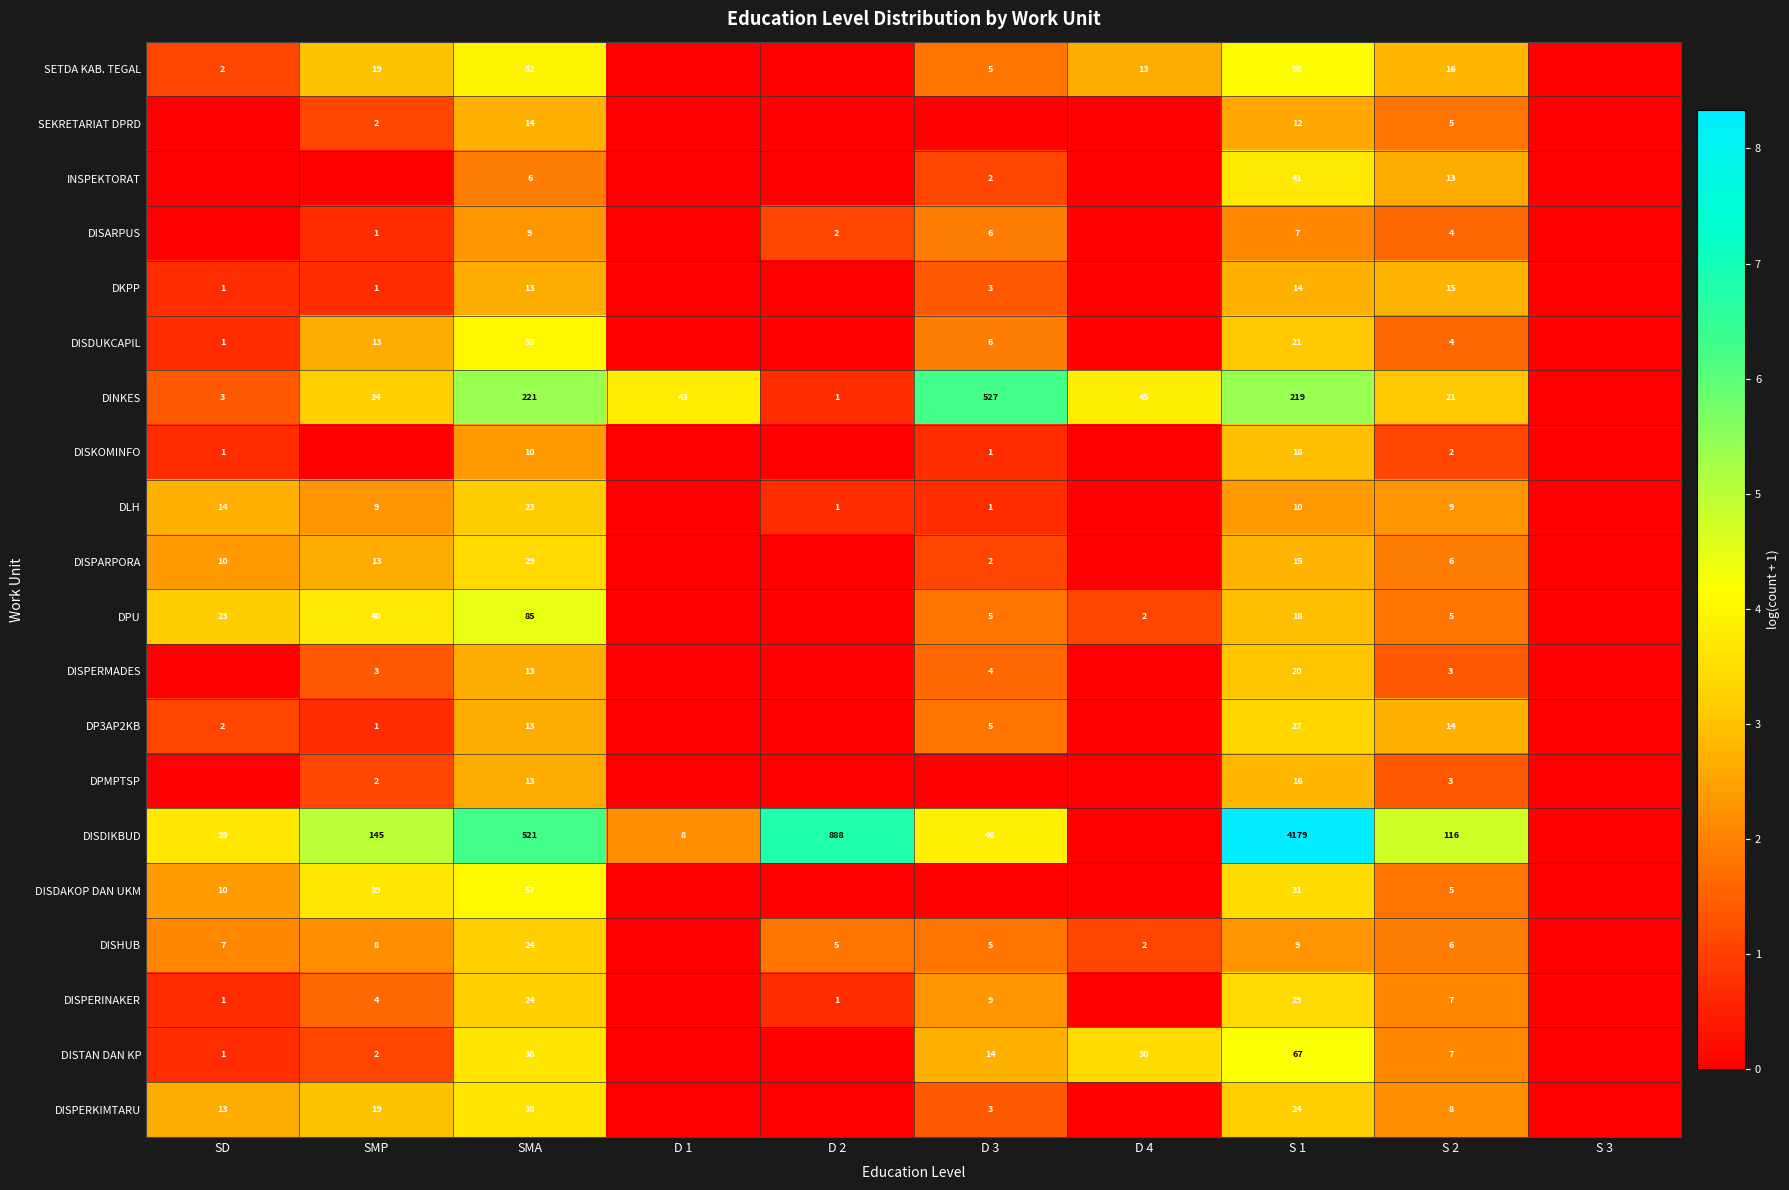

Is it true that DISTAN DAN KP equals 7 at S 2?

True